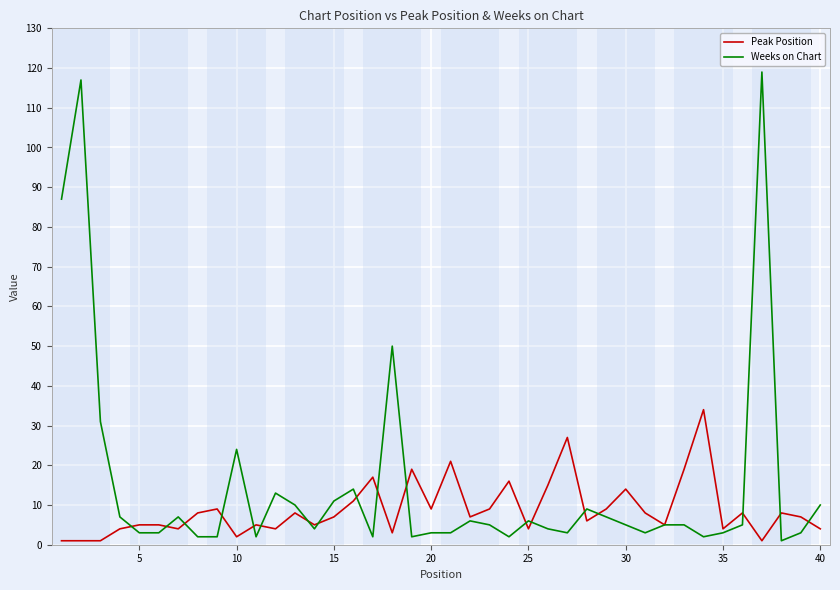

Which series has the widest spread of values?

Weeks on Chart